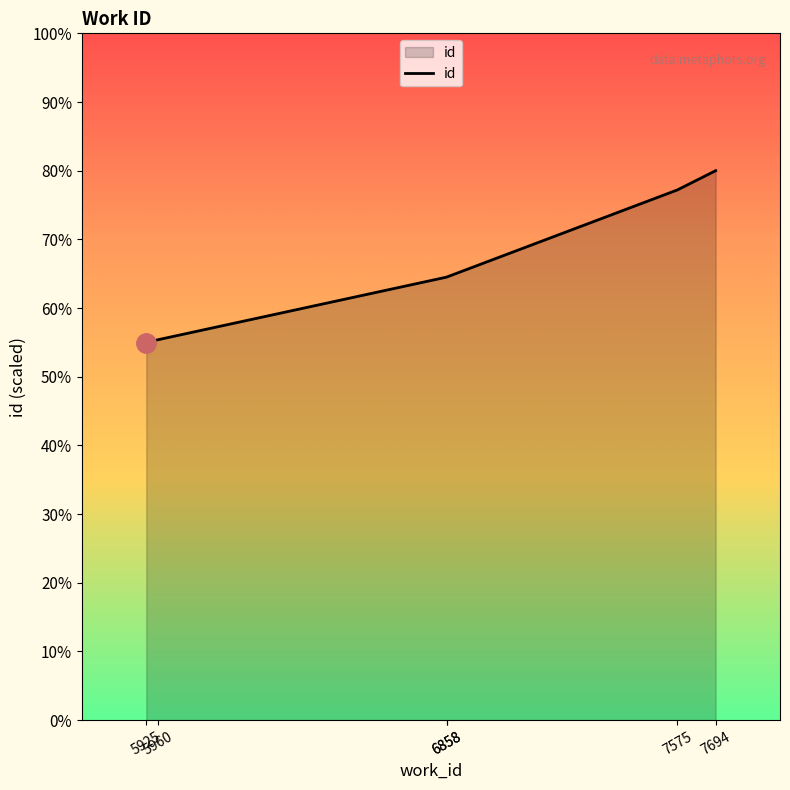

What is the value of the 2nd point from the left?

15837